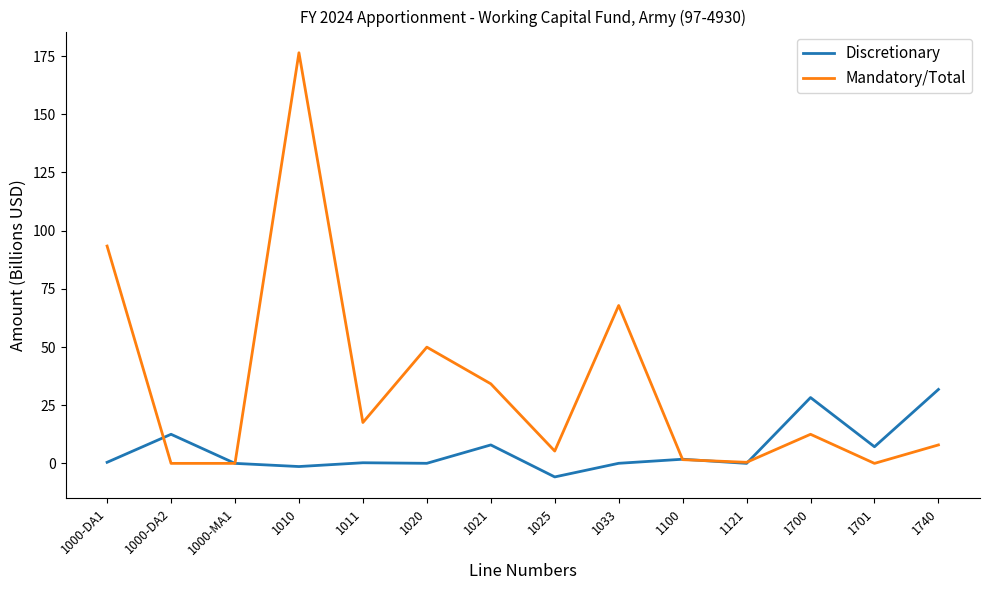

What is the smallest value displayed?

-5.8